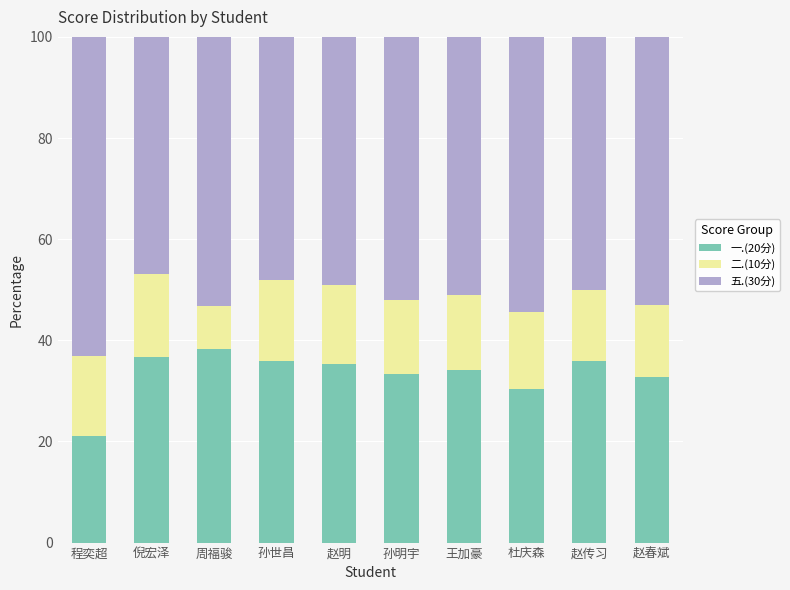

Is it true that 一.(20分) equals 36.0 at 赵传习?

True